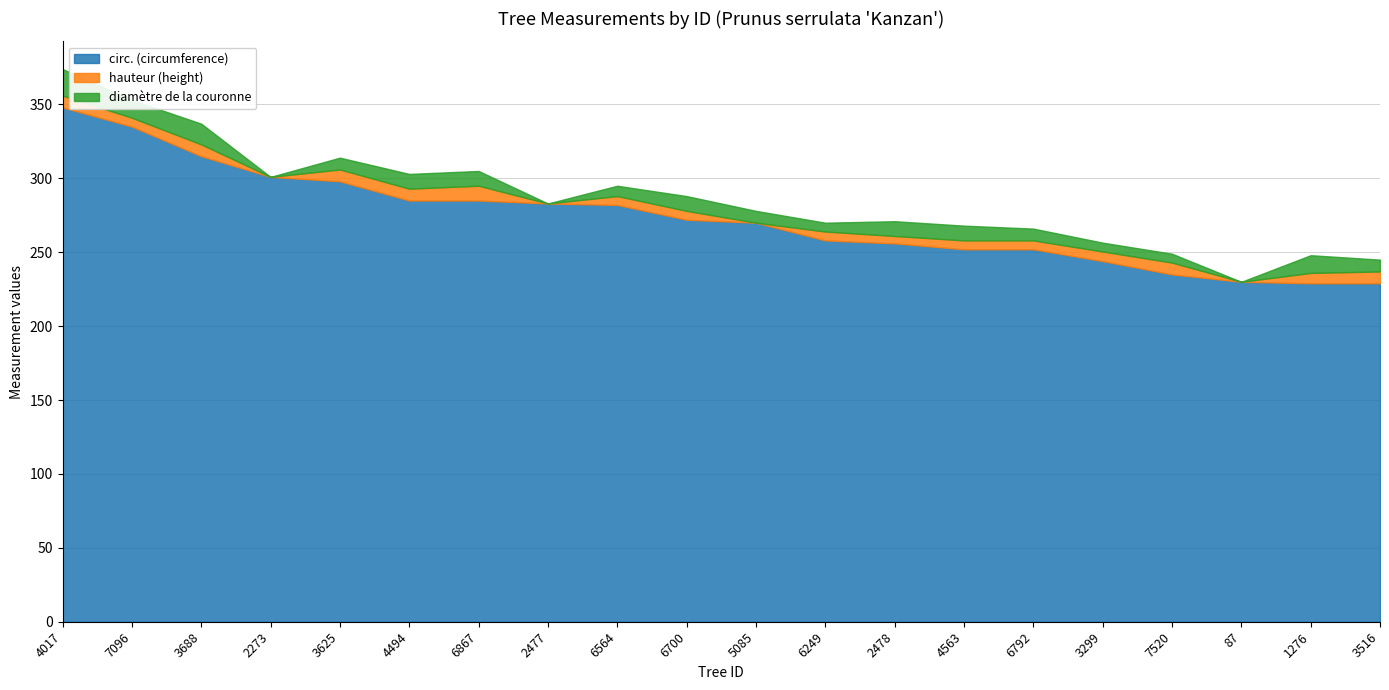

What is the sum of the hauteur (height) values at 2478 and 6792?

11.0